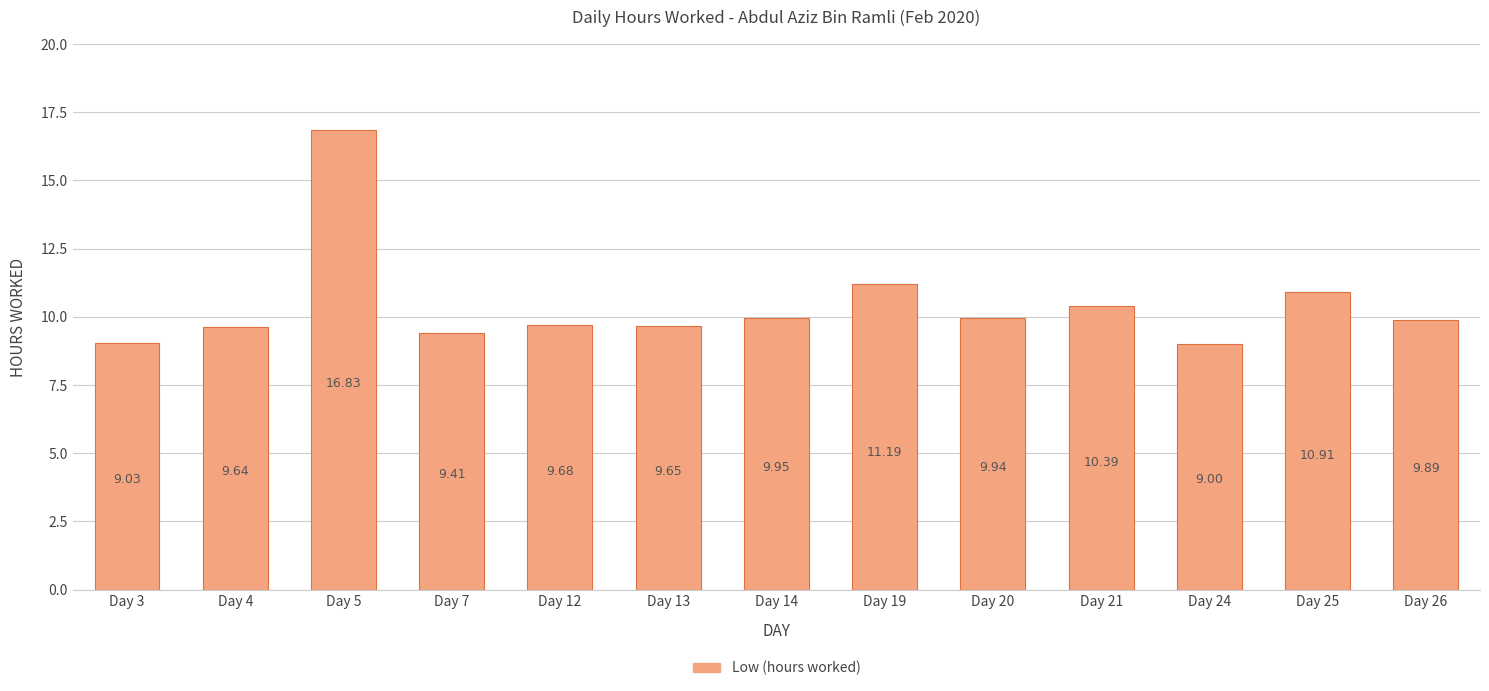

At which category does the chart reach its minimum across all series?

Day 24